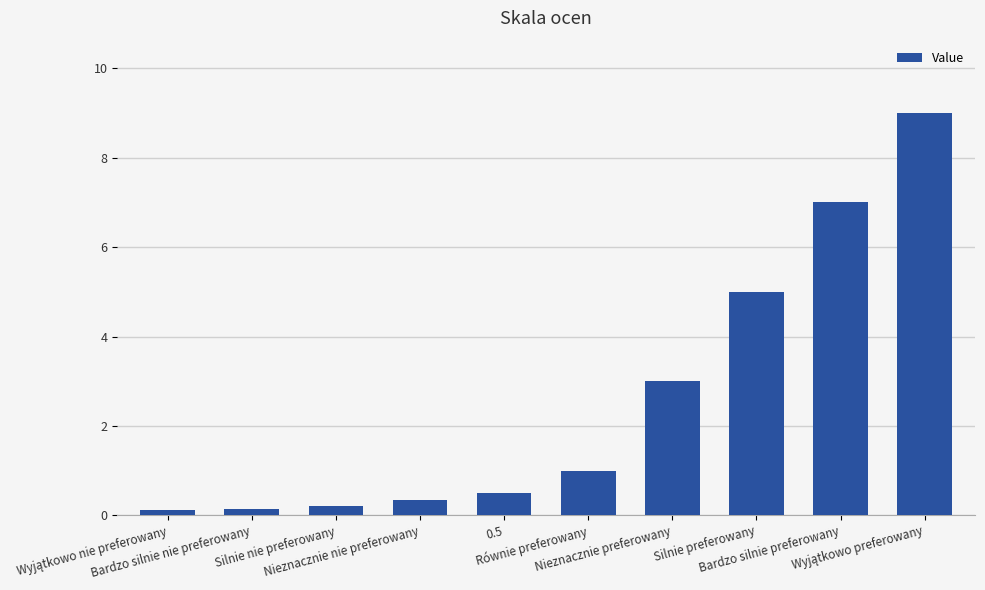

True or false: the data shows 10.4 at Bardzo silnie preferowany.

False